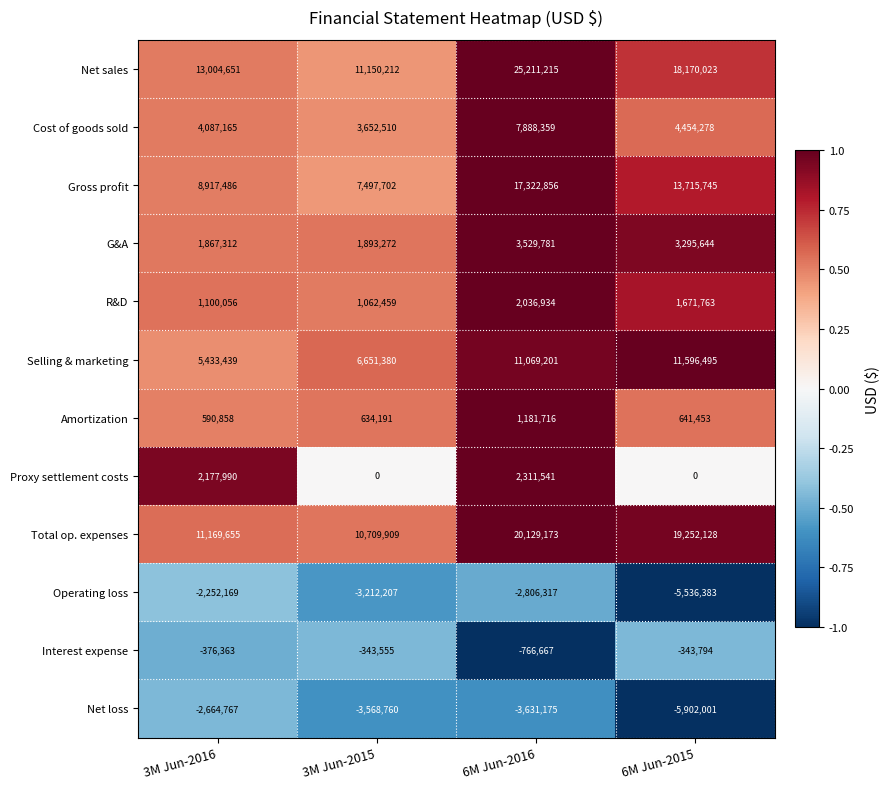

At 3M Jun-2016, list the series in order from largest to smallest.

Net sales, Total op. expenses, Gross profit, Selling & marketing, Cost of goods sold, Proxy settlement costs, G&A, R&D, Amortization, Interest expense, Operating loss, Net loss